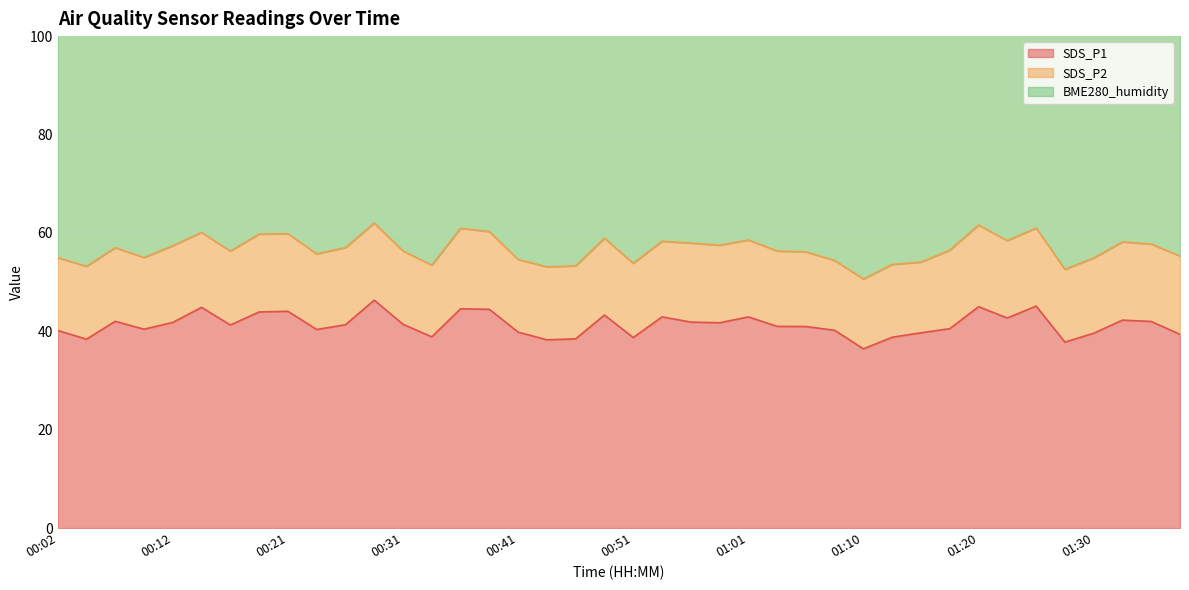

Reading left to right, extract all data points from this chart.

SDS_P1: 00:02=40.2	00:04=38.4	00:07=42.0	00:09=40.4	00:12=41.8	00:14=44.9	00:16=41.3	00:19=43.9	00:21=44.1	00:24=40.4	00:26=41.3	00:29=46.3	00:31=41.4	00:33=38.9	00:36=44.6	00:38=44.5	00:41=39.8	00:43=38.3	00:46=38.5	00:48=43.3	00:51=38.7	00:53=42.9	00:56=41.9	00:58=41.7	01:01=42.9	01:03=41.0	01:06=41.0	01:08=40.2	01:10=36.4	01:13=38.8	01:15=39.7	01:18=40.5	01:20=45.0	01:23=42.7	01:25=45.1	01:27=37.8	01:30=39.6	01:32=42.3	01:35=42.0	01:37=39.4
SDS_P2: 00:02=14.8	00:04=14.8	00:07=15.0	00:09=14.6	00:12=15.6	00:14=15.2	00:16=15.0	00:19=15.8	00:21=15.8	00:24=15.4	00:26=15.7	00:29=15.7	00:31=14.9	00:33=14.6	00:36=16.4	00:38=15.8	00:41=14.8	00:43=14.8	00:46=14.8	00:48=15.6	00:51=15.1	00:53=15.4	00:56=16.1	00:58=15.8	01:01=15.6	01:03=15.3	01:06=15.2	01:08=14.2	01:10=14.2	01:13=14.8	01:15=14.4	01:18=16.0	01:20=16.6	01:23=15.7	01:25=15.9	01:27=14.8	01:30=15.3	01:32=15.9	01:35=15.7	01:37=15.9
BME280_humidity: 00:02=81.2	00:04=80.8	00:07=81.0	00:09=80.8	00:12=80.9	00:14=81.1	00:16=81.1	00:19=81.4	00:21=80.8	00:24=81.1	00:26=81.1	00:29=81.2	00:31=81.2	00:33=81.6	00:36=81.1	00:38=81.3	00:41=80.7	00:43=81.2	00:46=81.0	00:48=81.1	00:51=81.2	00:53=81.3	00:56=80.8	00:58=80.9	01:01=81.2	01:03=81.3	01:06=81.1	01:08=81.0	01:10=81.4	01:13=81.5	01:15=81.3	01:18=81.5	01:20=81.5	01:23=80.8	01:25=81.4	01:27=81.0	01:30=81.3	01:32=80.8	01:35=81.6	01:37=81.4